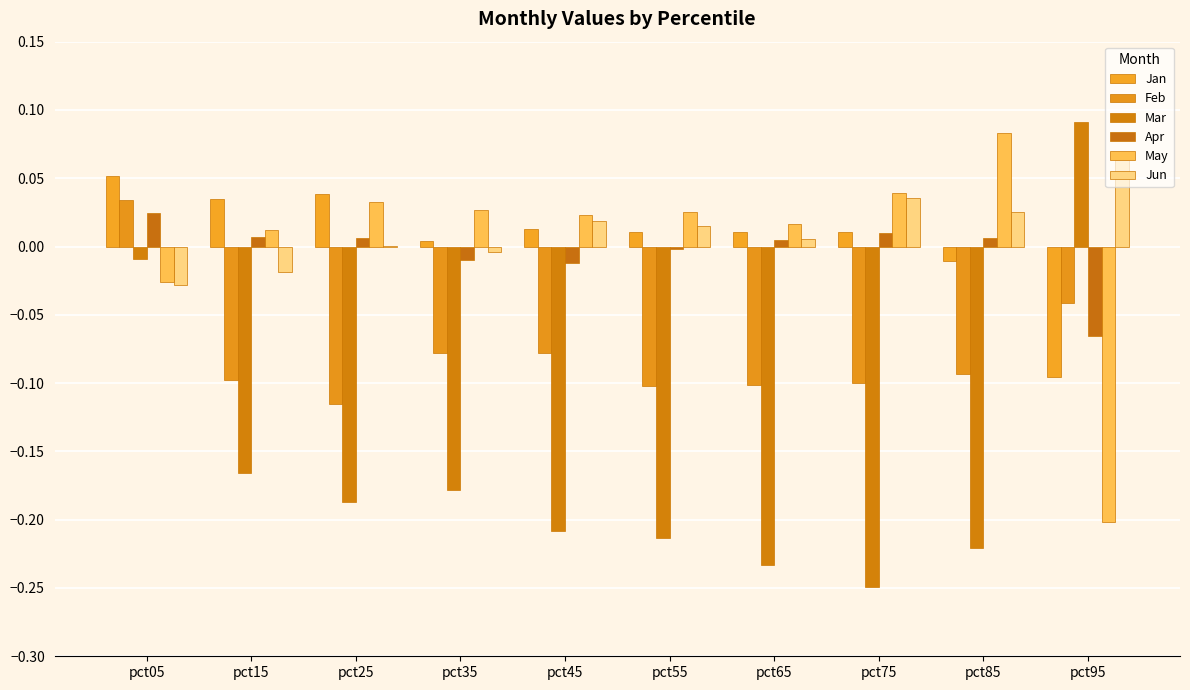

At which label does Jun first exceed 0?

pct25